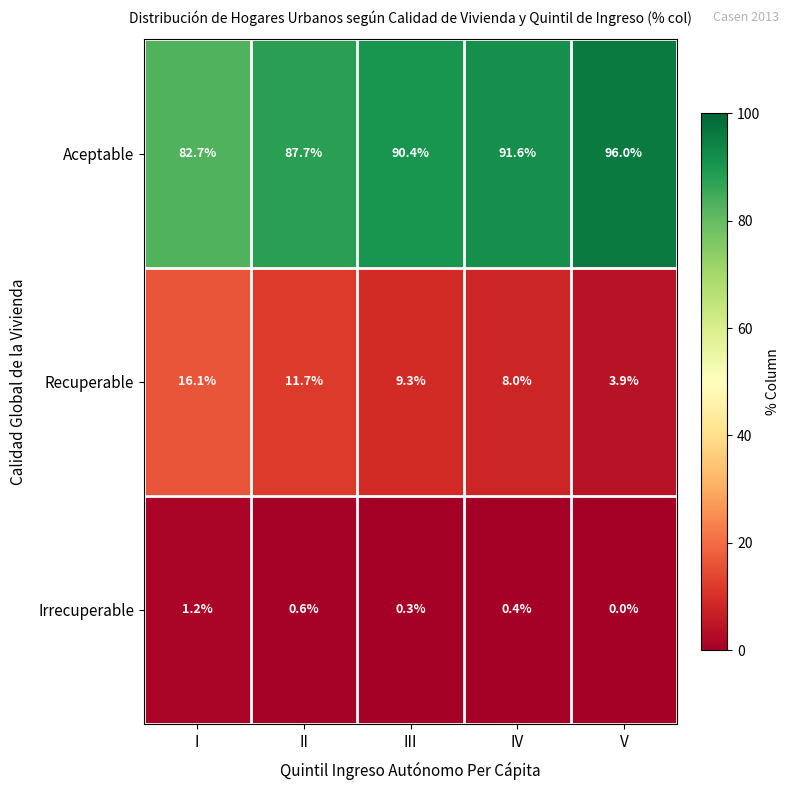

What is the difference between the second highest and minimum values in the Aceptable series?

8.9